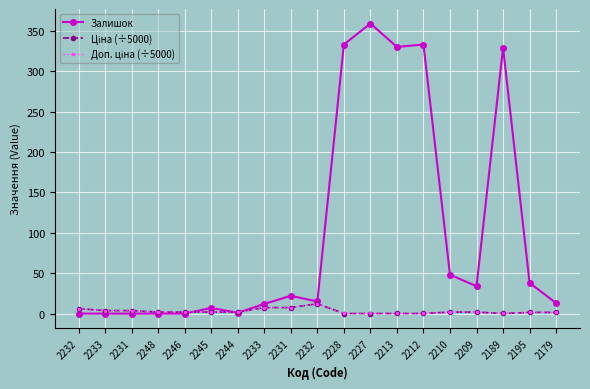

What is the difference between the maximum and minimum values in the Залишок series?

359.0